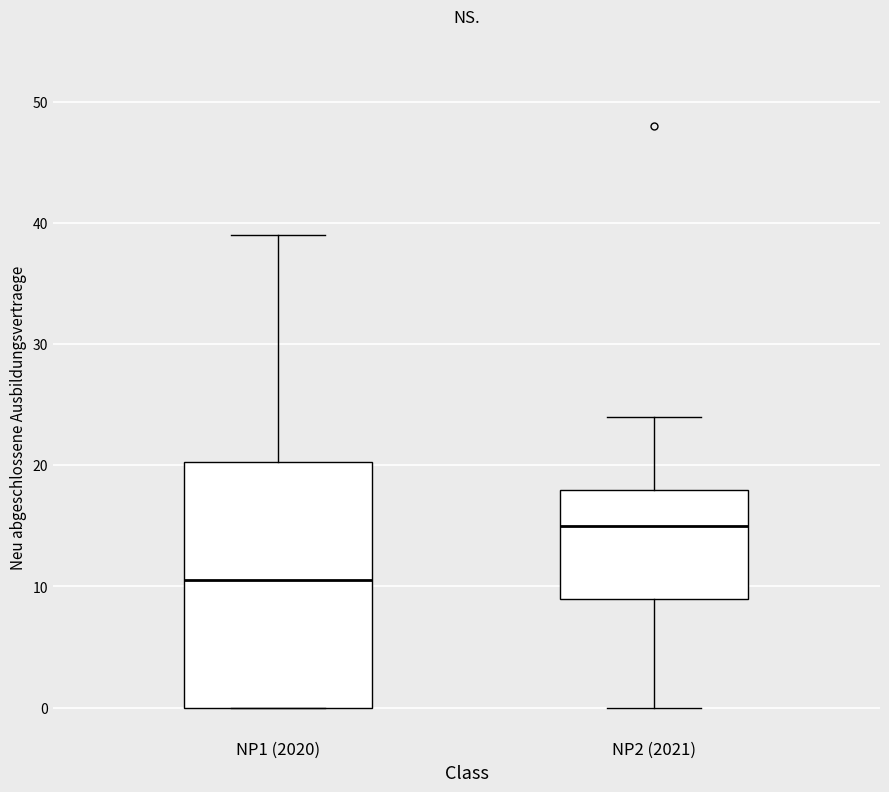

Reading left to right, transcribe this box plot: for each box, give where its median line is, the range the box spans, and where its two whiskers end, as read against the y-axis. The values are not printed on the chart, so give them approximately, as read against the axis.

NP1 (2020): median 11, box 0 to 20, whiskers 0 to 39
NP2 (2021): median 15, box 9 to 18, whiskers 0 to 24